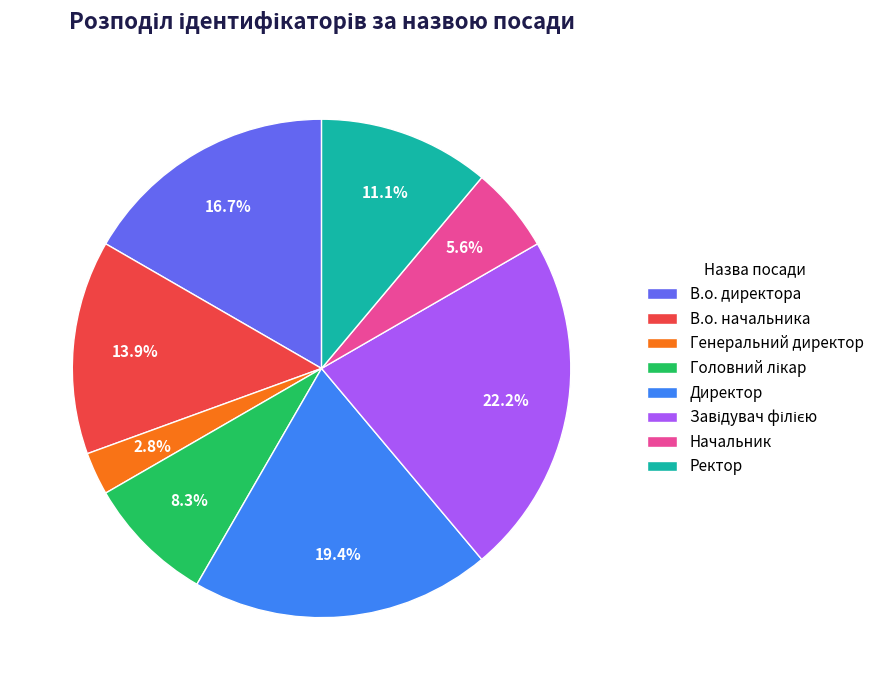

True or false: Генеральний директор accounts for 3% of the total.

True